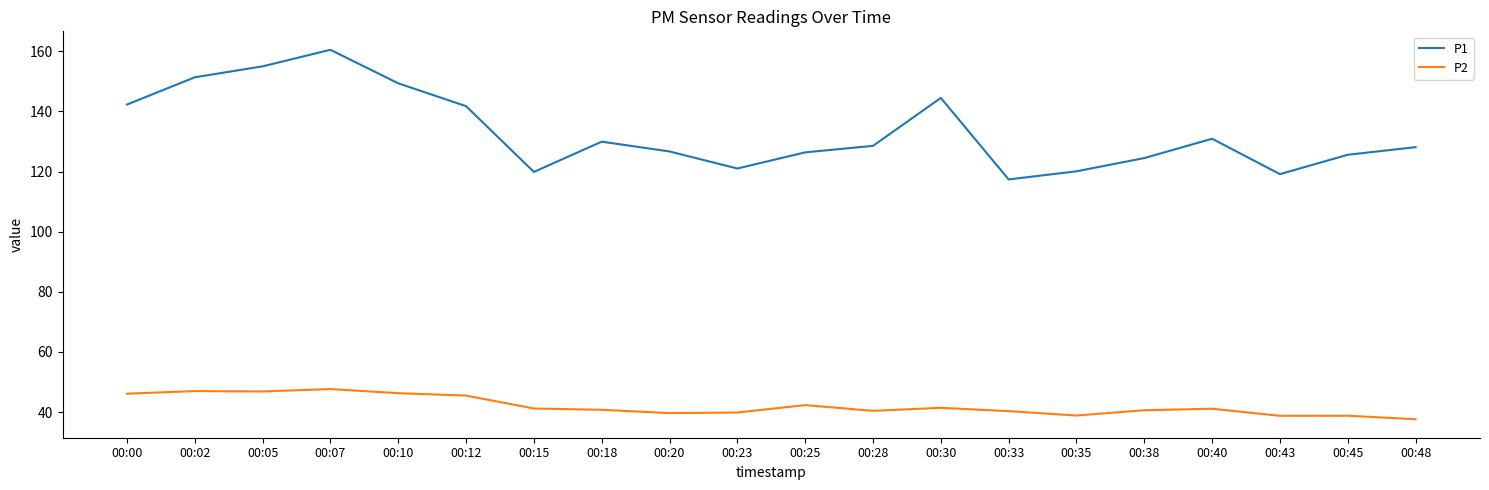

Is the value of P1 at 00:40 greater than the value of P2 at 00:43?

Yes